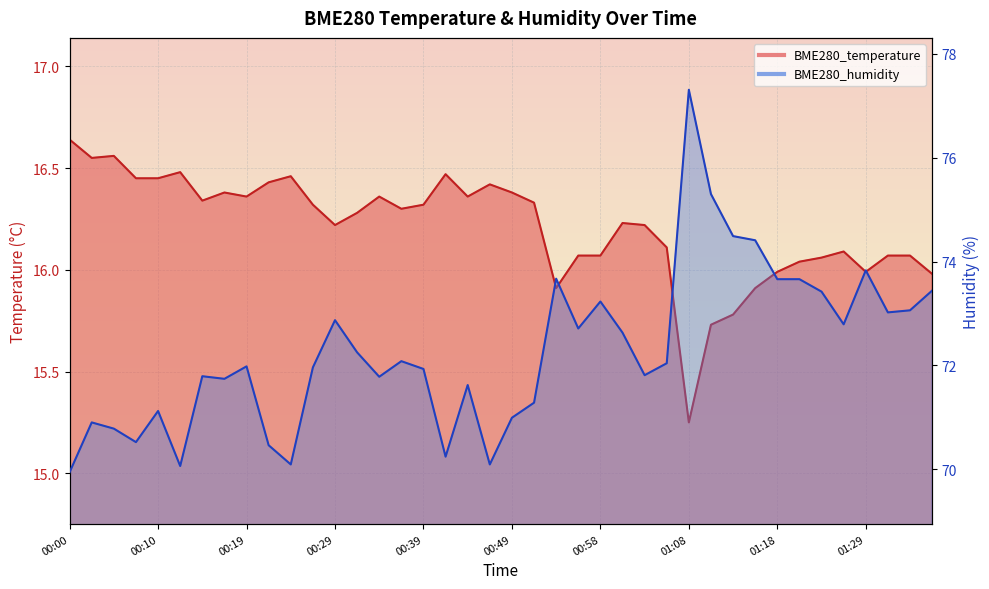

How many series are shown in this chart?

2